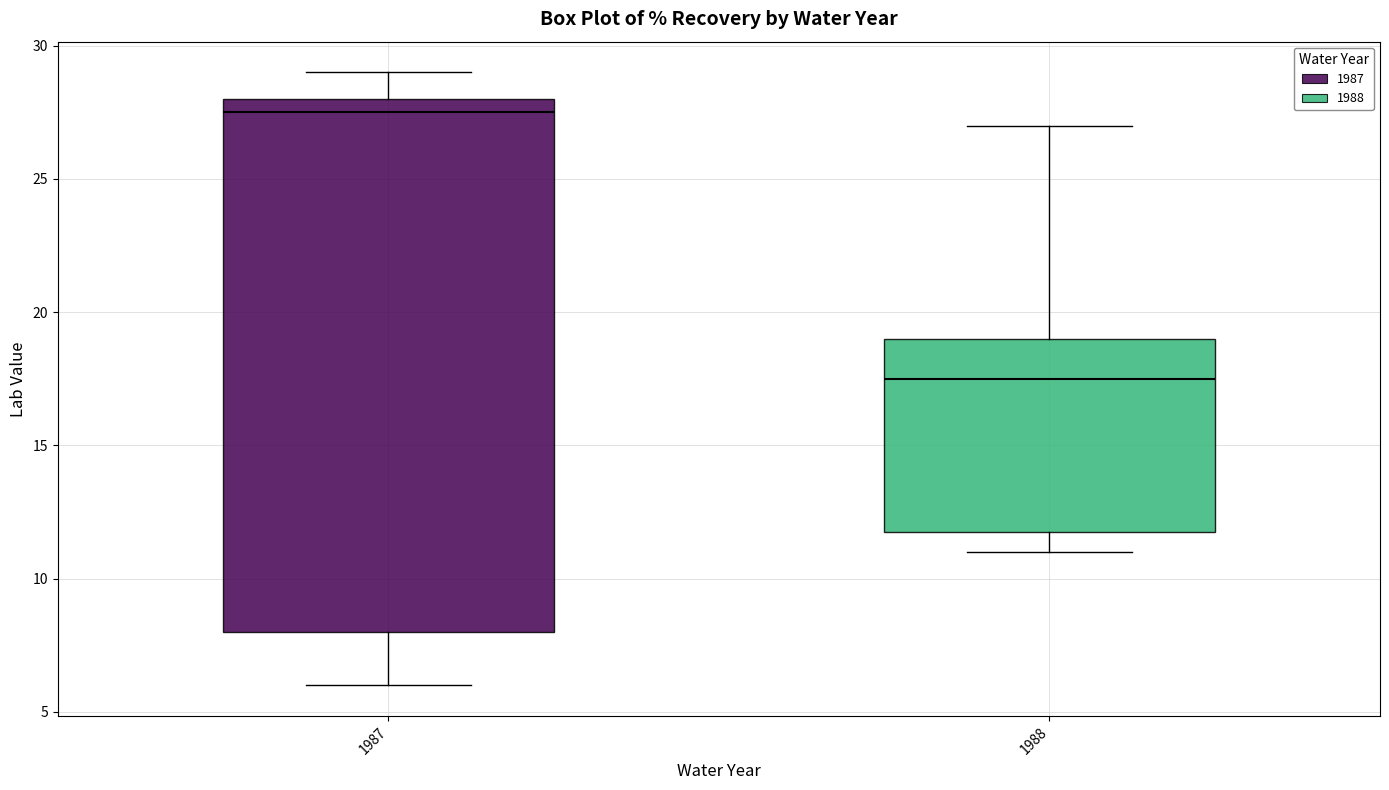

Reading left to right, transcribe this box plot: for each box, give where its median line is, the range the box spans, and where its two whiskers end, as read against the y-axis. The values are not printed on the chart, so give them approximately, as read against the axis.

1987: median 27.5, box 8.0 to 28.0, whiskers 6.0 to 29.0
1988: median 17.5, box 12.0 to 19.0, whiskers 11.0 to 27.0